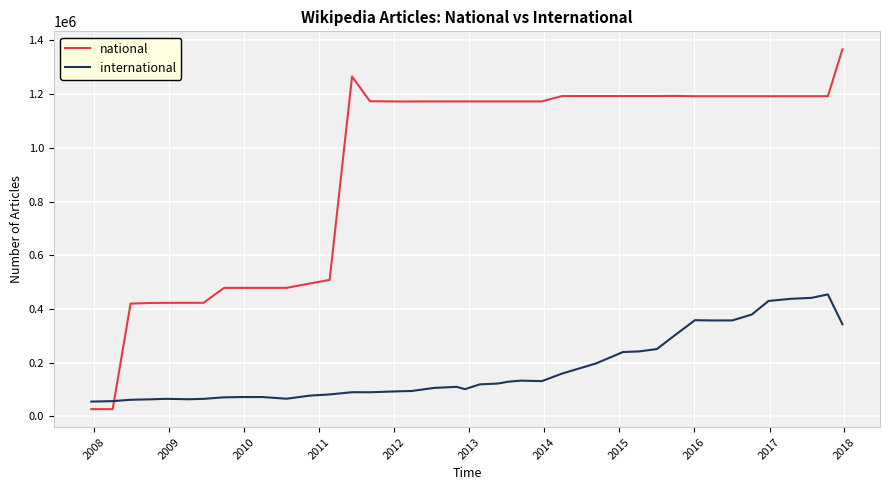

What is the maximum value shown in the chart?

1366811